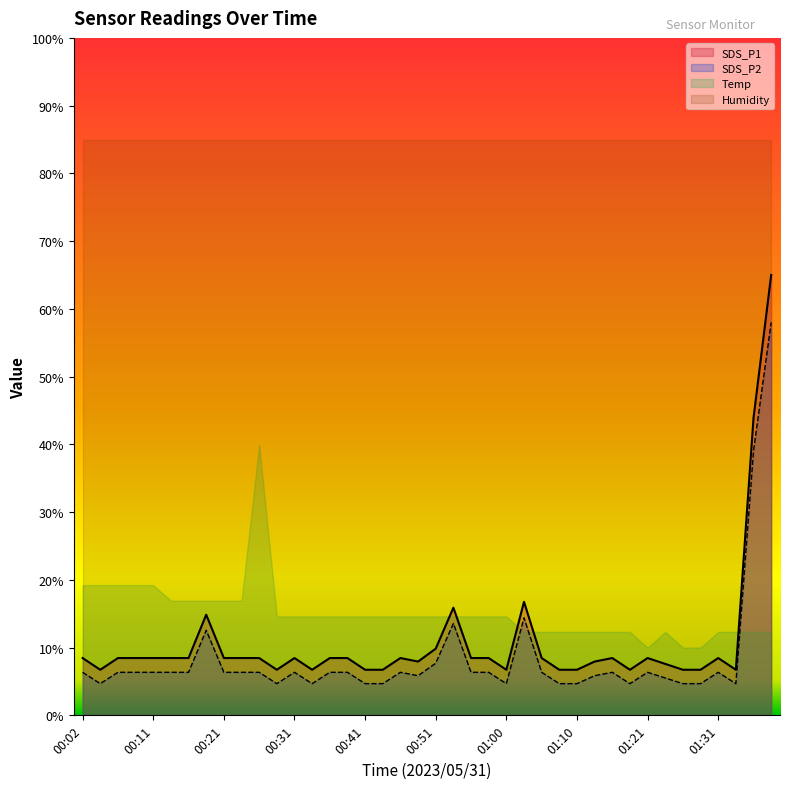

How many data points does each series have?

40